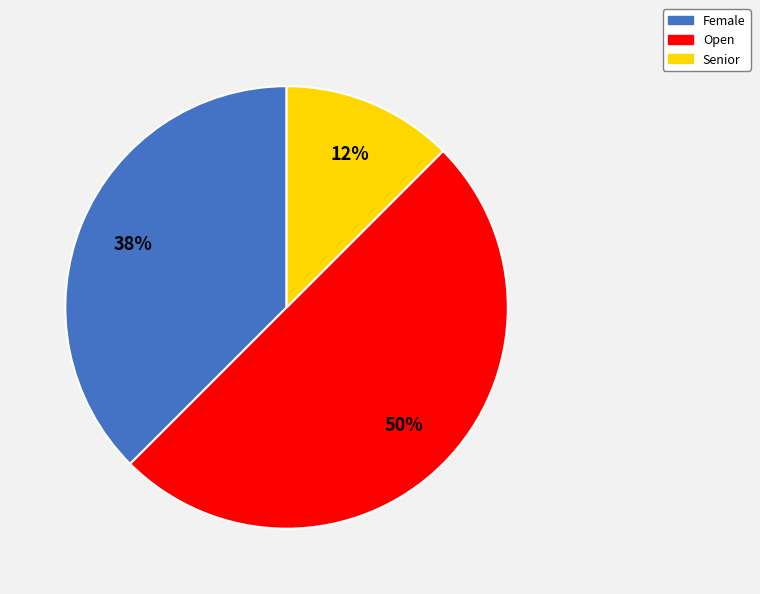

Count the number of slices in the pie.

3